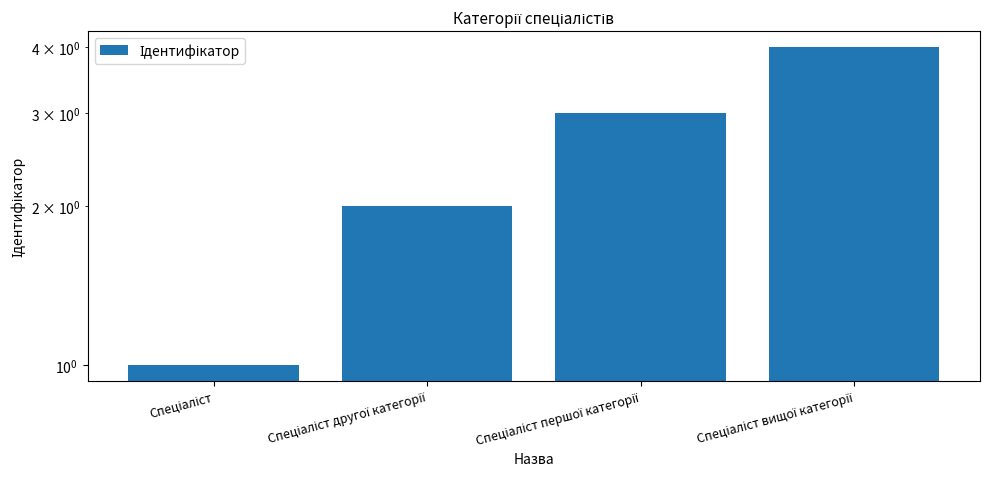

Reading left to right, list all the values displayed in this chart.

1	2	3	4